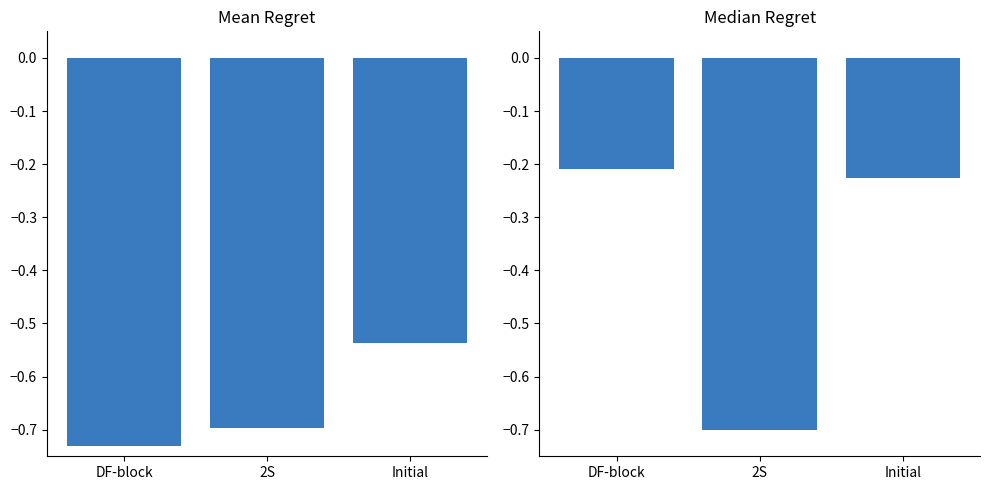

What is the highest value of the 送致件数 series?

-0.5